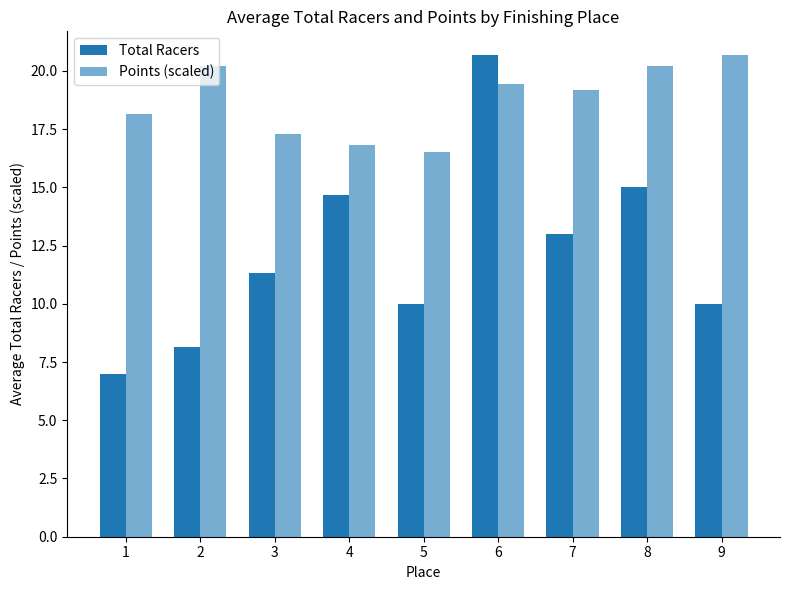

Reading right to left, list all the values displayed in this chart.

Total Racers: 10.0	15.0	13.0	20.7	10.0	14.7	11.3	8.2	7.0
Points (scaled): 20.7	20.2	19.2	19.4	16.5	16.8	17.3	20.2	18.1